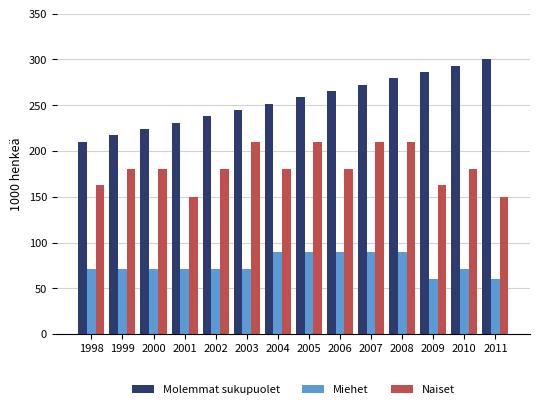

Is the value of Miehet at 1999 greater than the value of Molemmat sukupuolet at 1999?

No